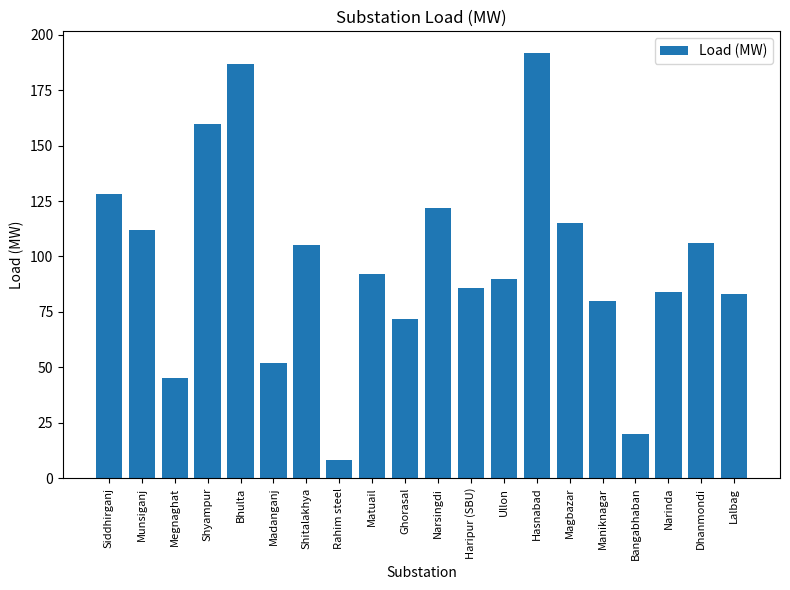

How many distinct data groups are displayed?

1